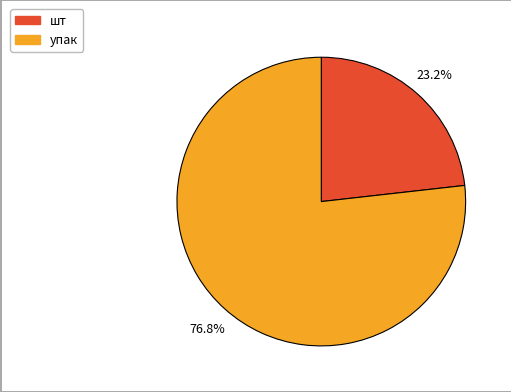

How many segments does this pie chart have?

2